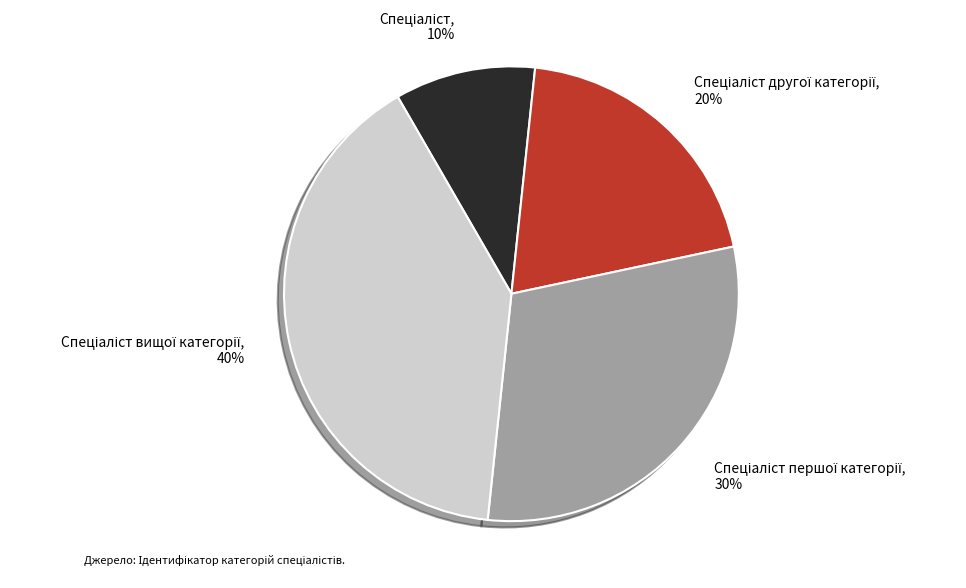

Is there a majority slice in this chart?

No